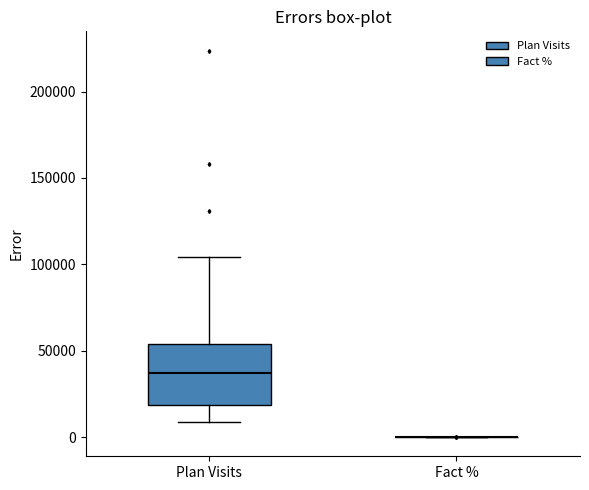

Which box is the tallest, from its lower edge to its upper edge?

Plan Visits